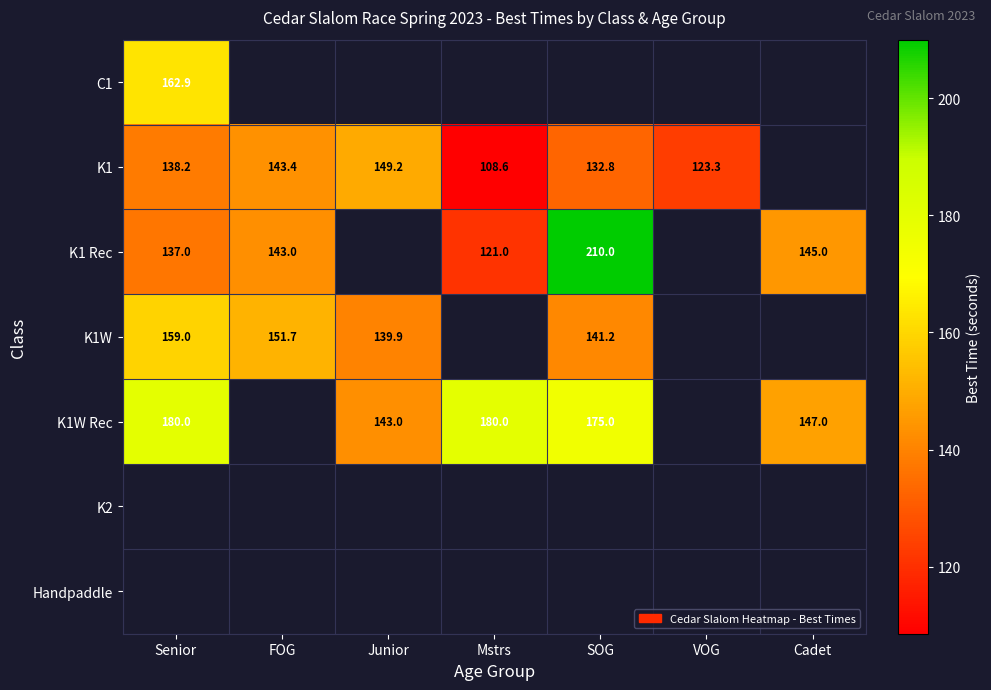

Where is C1 nearest to the value 162?

Senior